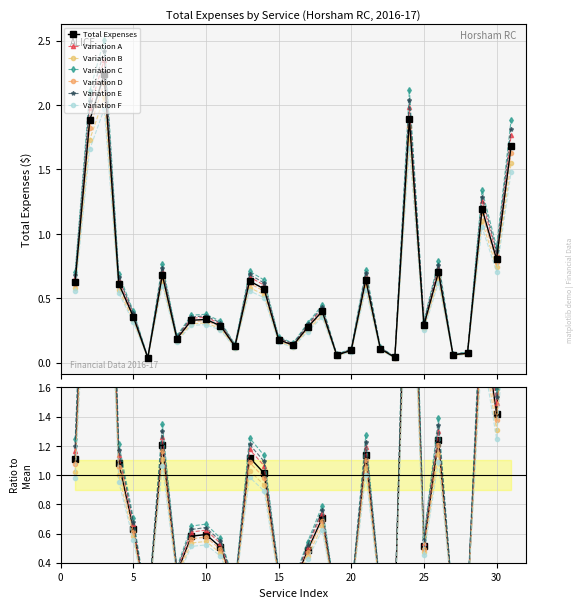

What is the change in value from 8 to 27?

-0.1